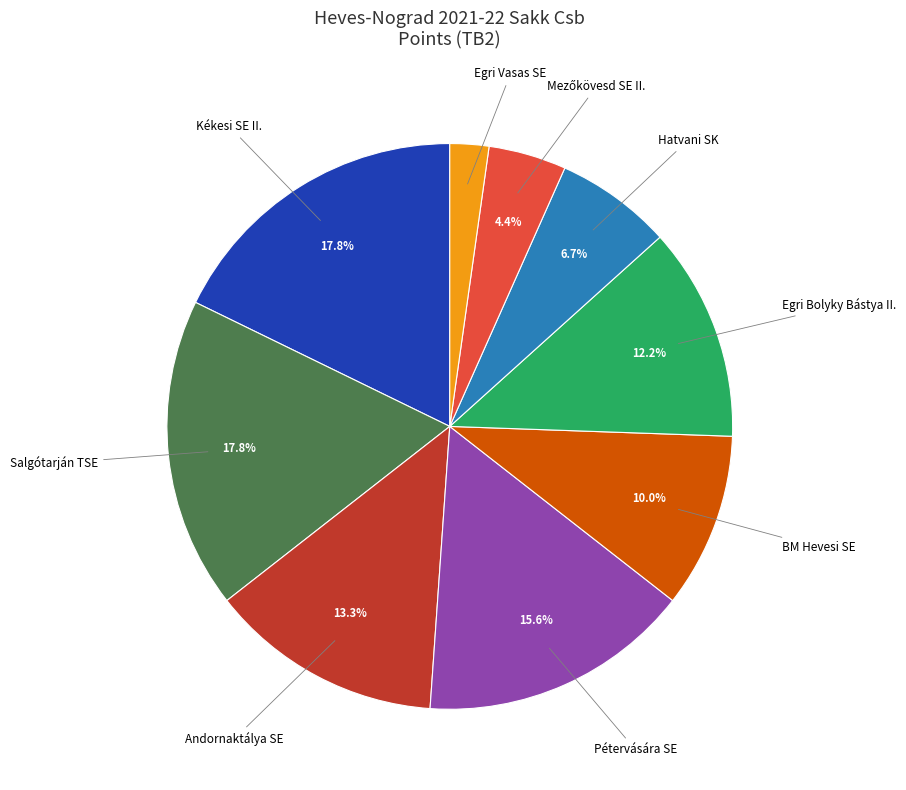

Approximately how many times larger is the value at Kékesi SE II. compared to Hatvani SK?

2.7